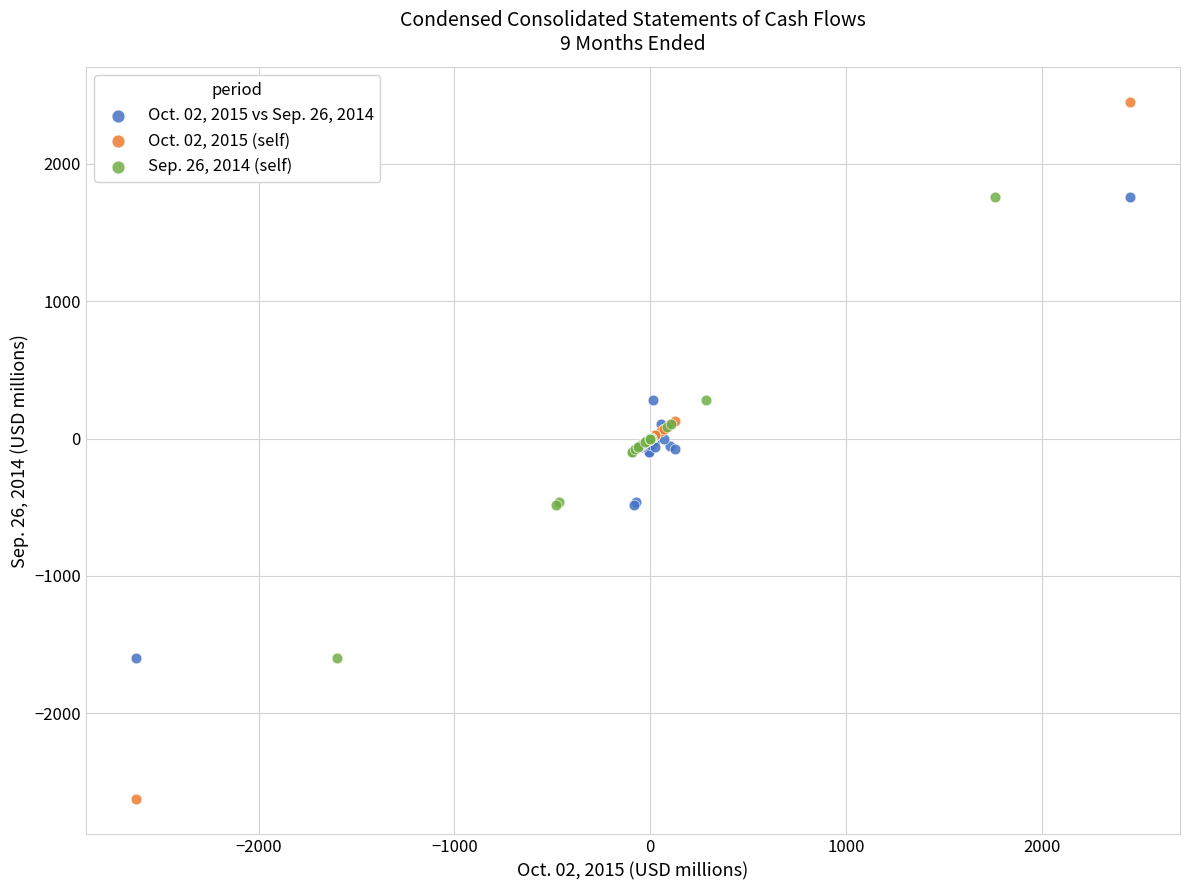

Which series reaches the maximum Y coordinate?

Oct. 02, 2015 (self)